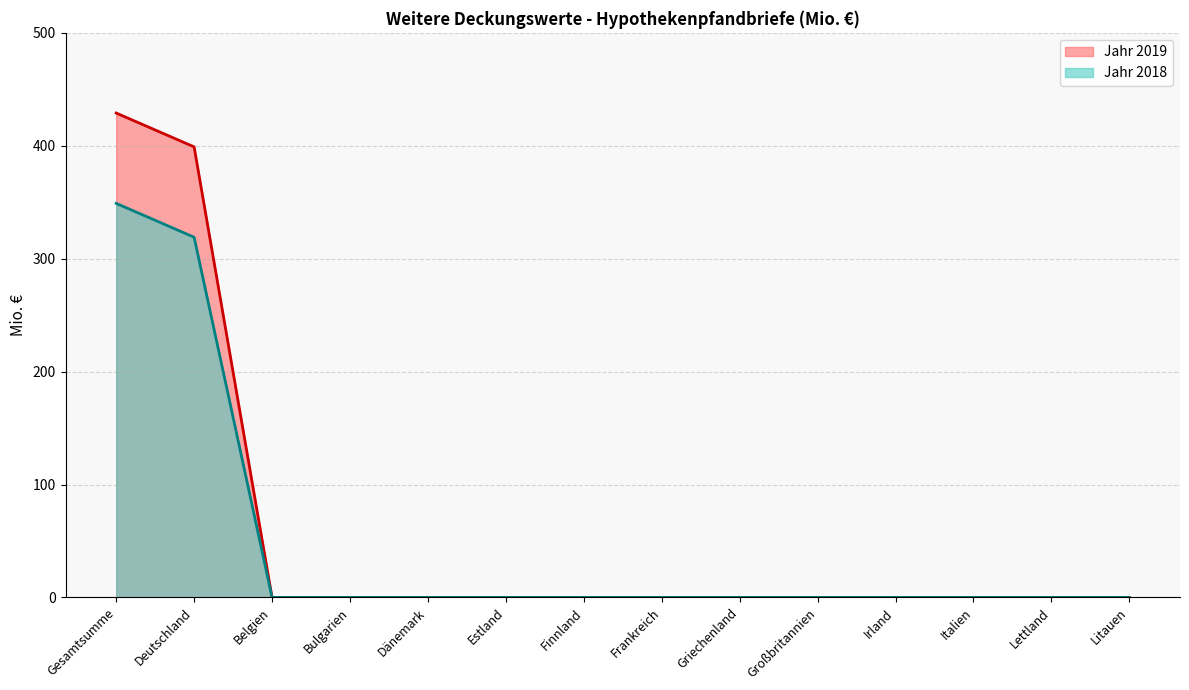

Which category has the highest value across all series?

Gesamtsumme